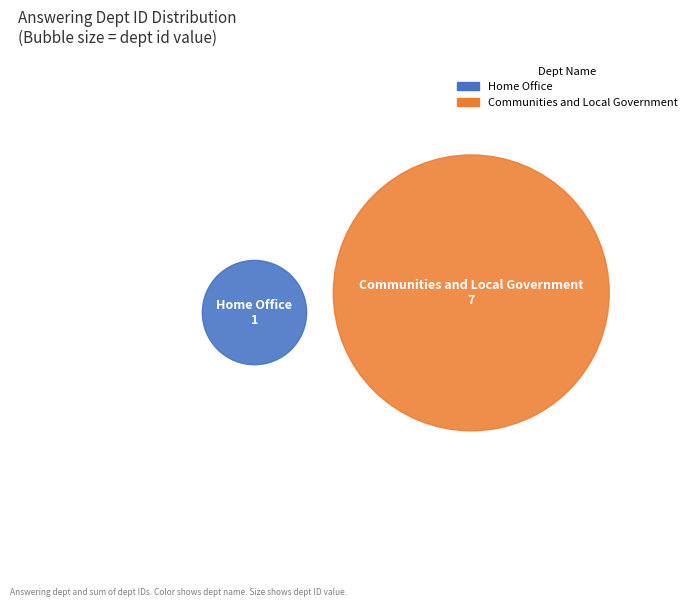

How many segments does this pie chart have?

2